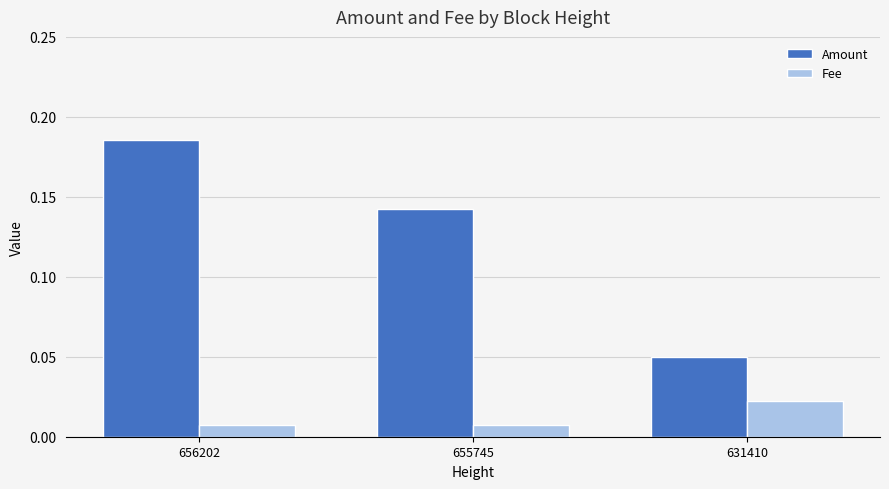

At 631410, list the series in order from smallest to largest.

Fee, Amount